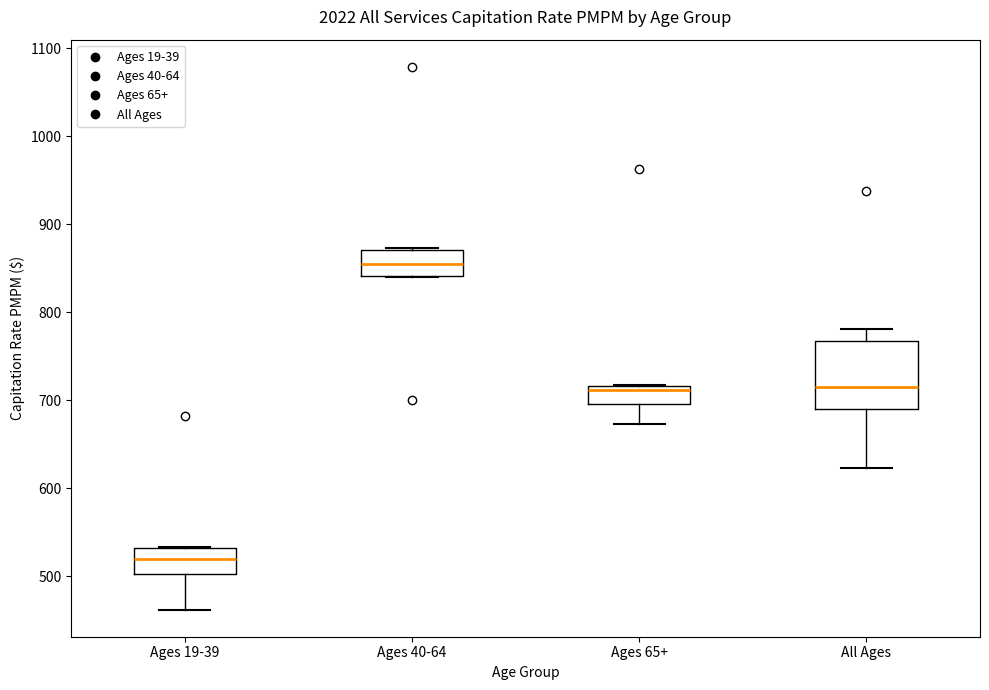

Reading left to right, transcribe this box plot: for each box, give where its median line is, the range the box spans, and where its two whiskers end, as read against the y-axis. The values are not printed on the chart, so give them approximately, as read against the axis.

Ages 19-39: median 520, box 500 to 530, whiskers 460 to 530
Ages 40-64: median 850, box 840 to 870, whiskers 840 to 870
Ages 65+: median 710, box 700 to 720, whiskers 670 to 720
All Ages: median 720, box 690 to 770, whiskers 620 to 780